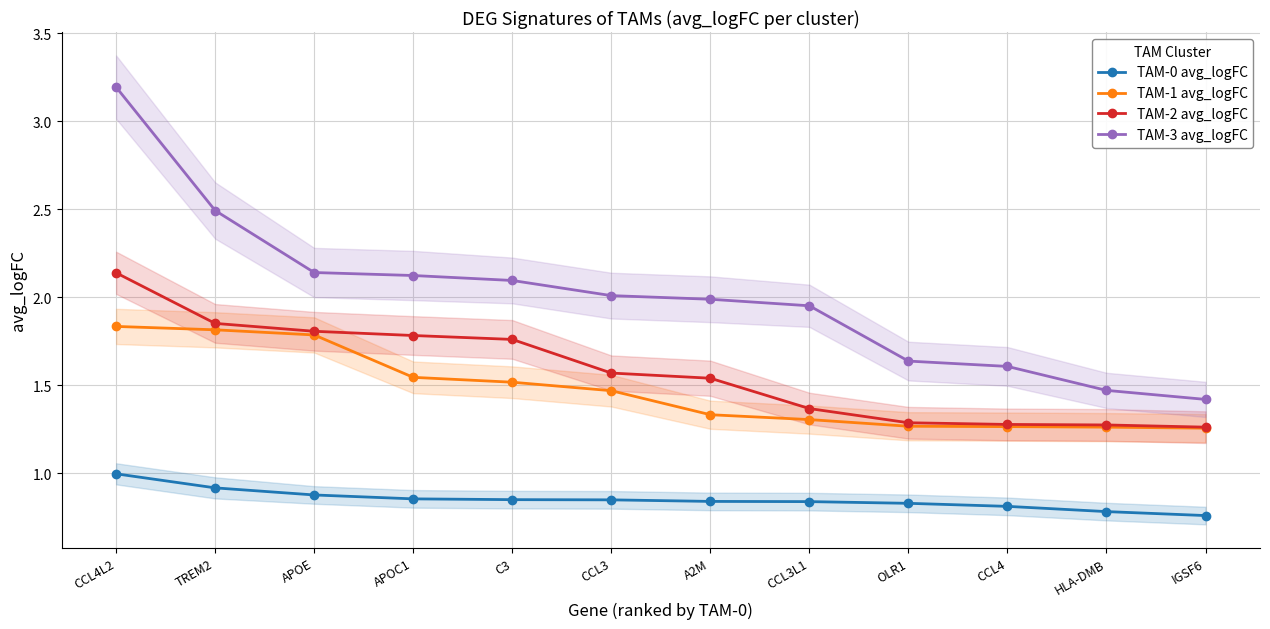

Count the number of data series in this chart.

4